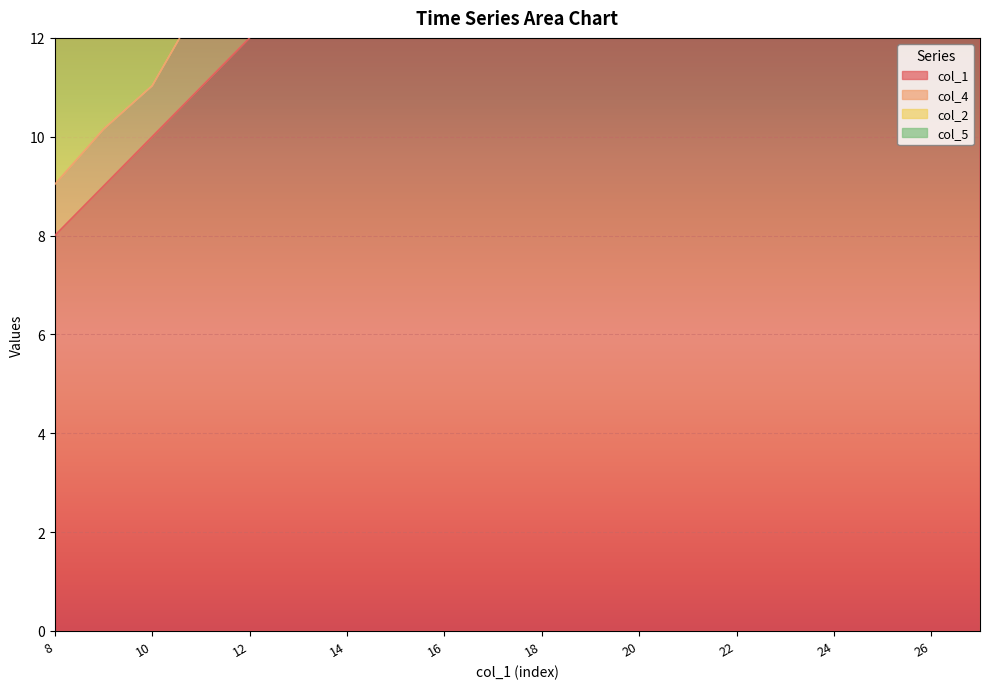

Reading left to right, what are all the values shown in this chart?

col_1: 8.0	9.0	10.0	11.0	12.0	13.0	14.0	15.0	16.0	17.0	18.0	19.0	20.0	21.0	22.0	23.0	24.0	25.0	26.0	27.0
col_4: 1.0	1.2	1.0	1.7	1.0	2.4	1.2	1.6	1.3	0.9	1.2	1.1	2.7	1.8	2.5	4.7	2.4	3.5	1.6	1.8
col_2: 5.3	4.9	4.4	4.2	3.9	4.0	4.2	4.4	4.5	4.4	4.3	4.4	4.3	4.4	4.7	5.1	5.0	4.9	4.6	4.4
col_5: 0.1	0.2	0.1	0.1	0.1	0.1	0.2	0.2	0.1	0.1	0.1	0.1	0.2	0.1	0.2	0.2	0.1	0.2	0.1	0.1